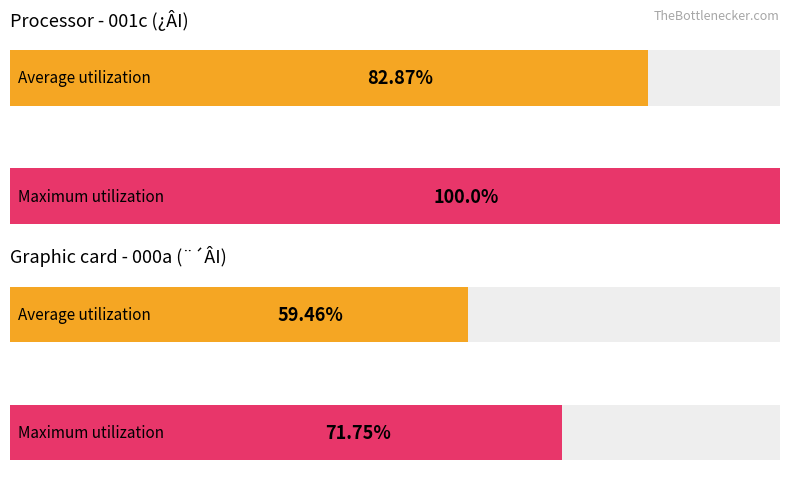

Which category has the lowest value in the Average utilization series?

000a